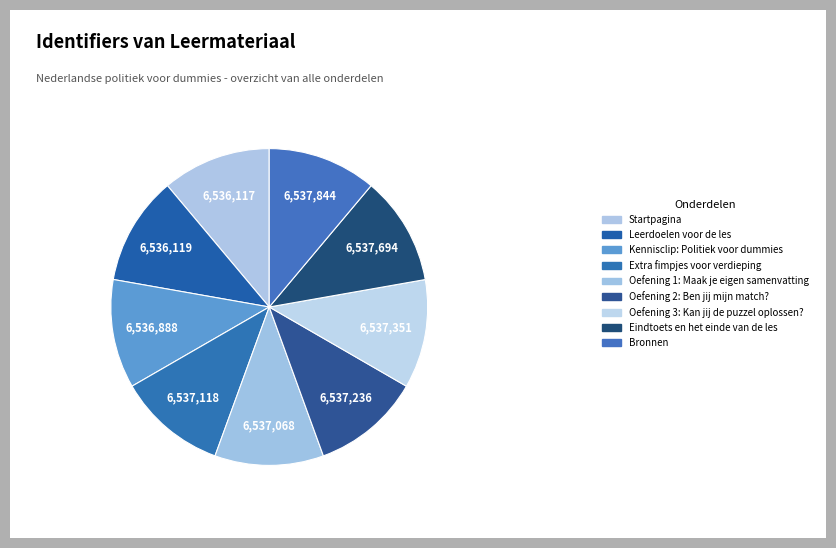

How many slices are in this pie chart?

9